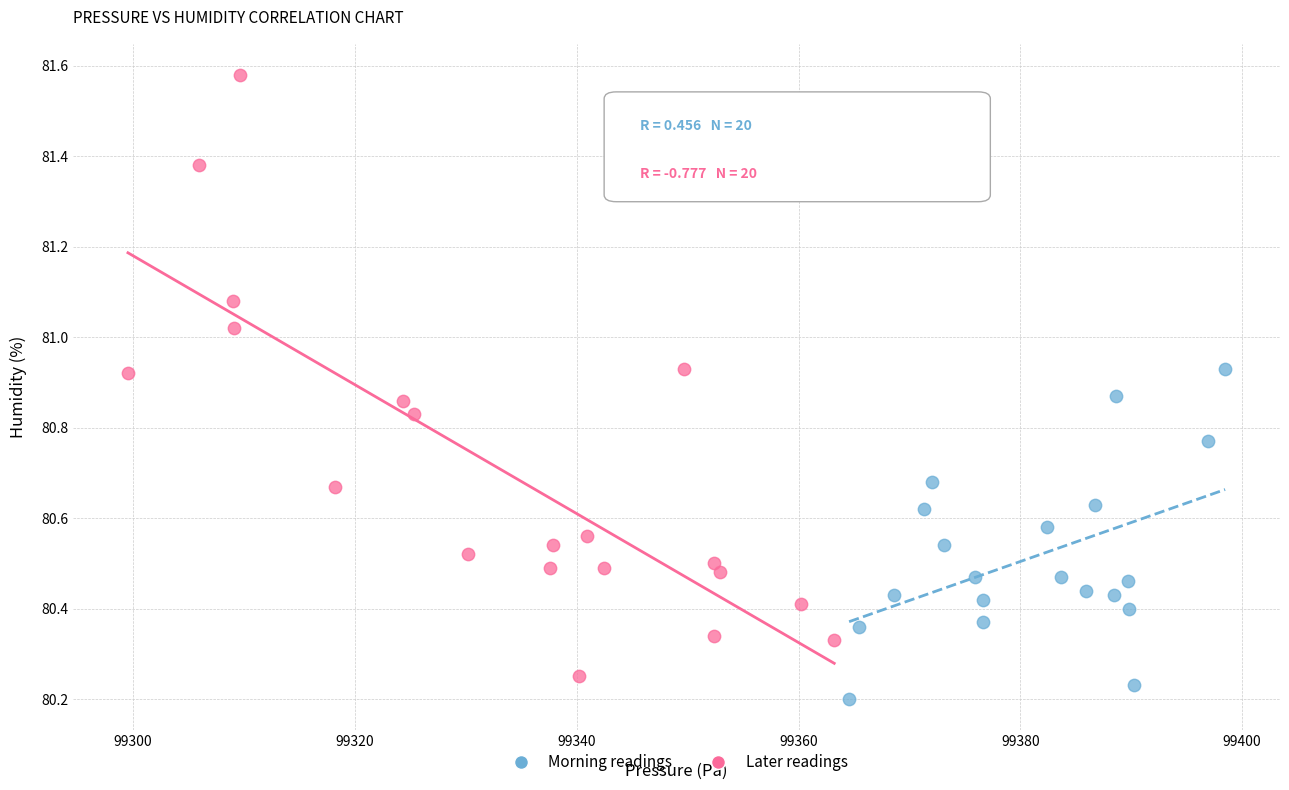

Which series has the largest Y range (max minus min)?

Later readings